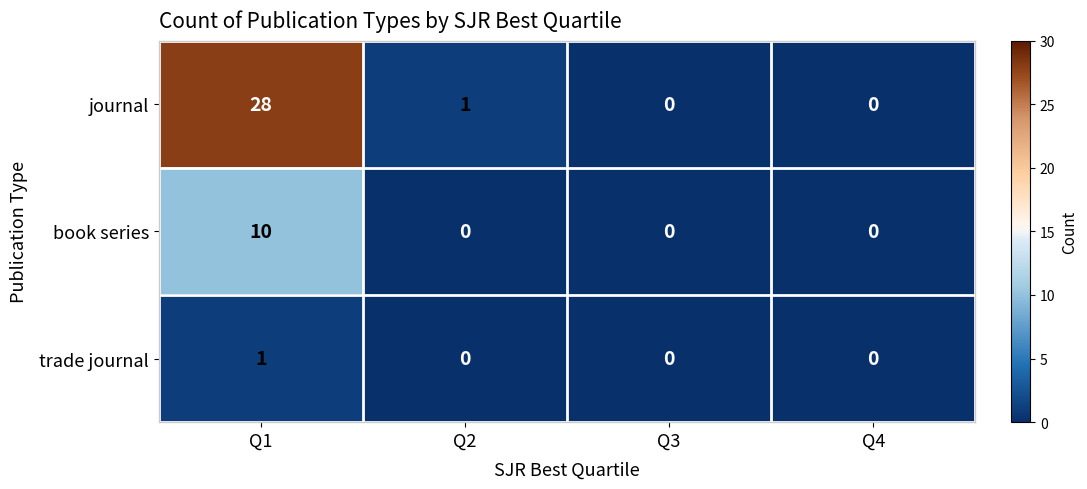

Reading right to left, what are all the values shown in this chart?

journal: Q4=0	Q3=0	Q2=1	Q1=28
book series: Q4=0	Q3=0	Q2=0	Q1=10
trade journal: Q4=0	Q3=0	Q2=0	Q1=1